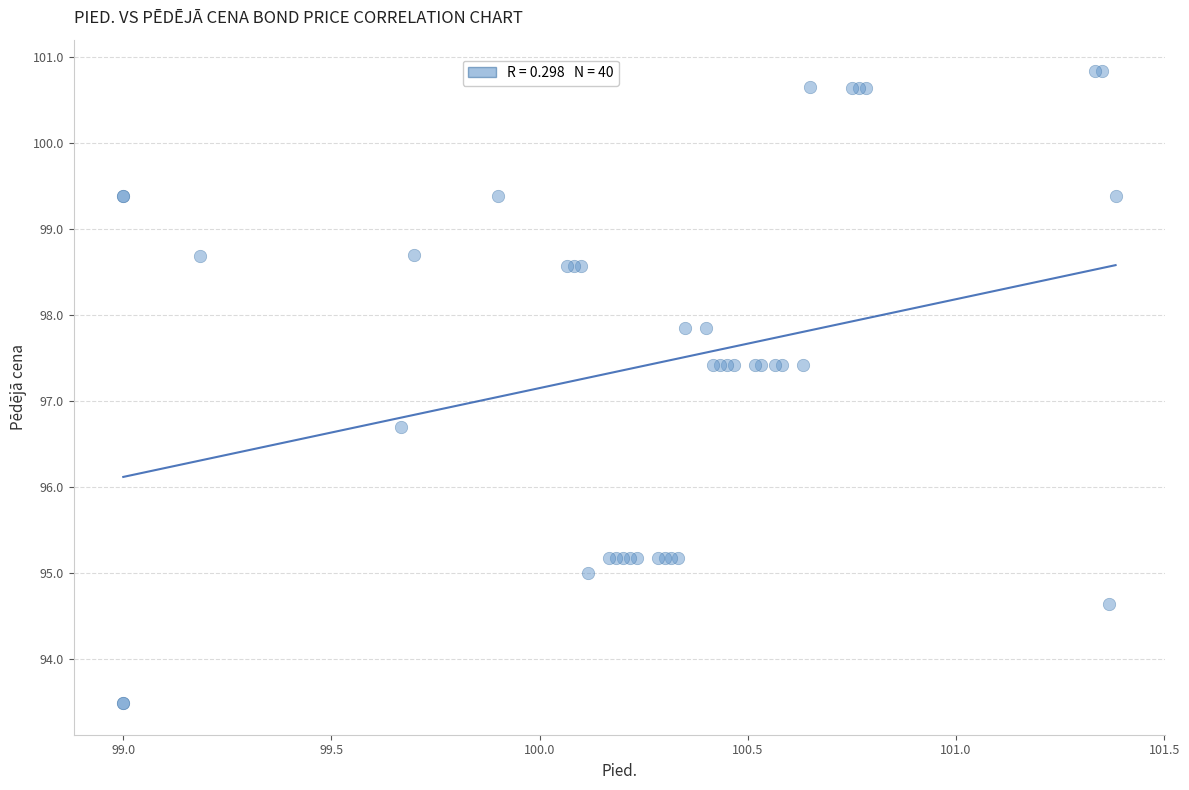

What Y value in the scatter plot is closest to 97?

96.7